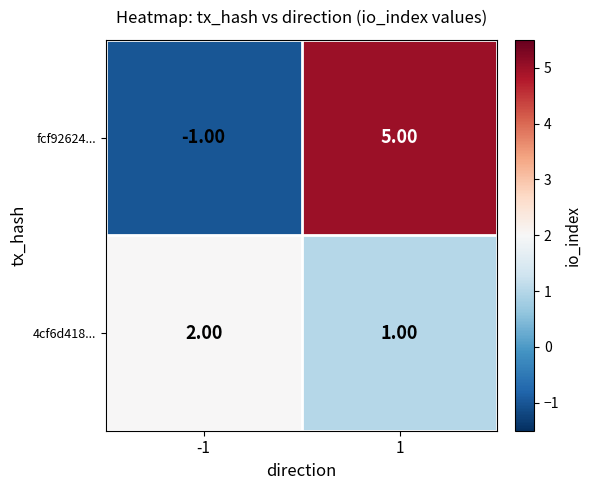

Which series has the largest total across all categories?

fcf92624...